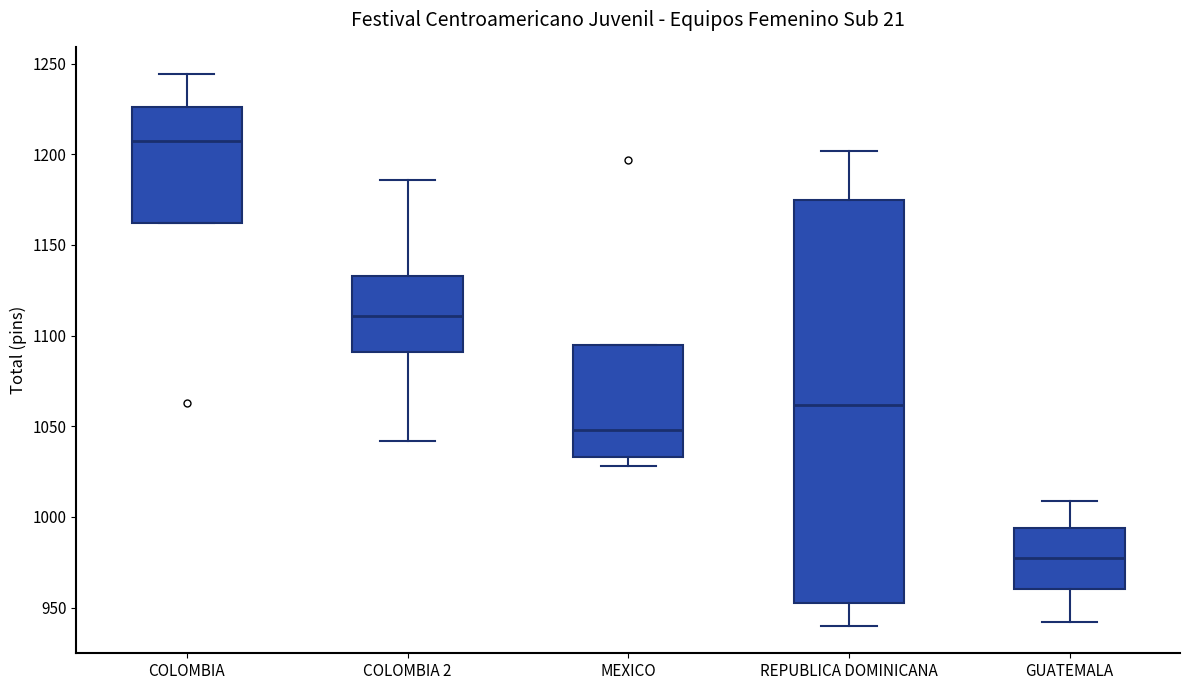

Which box's median line is the highest?

COLOMBIA